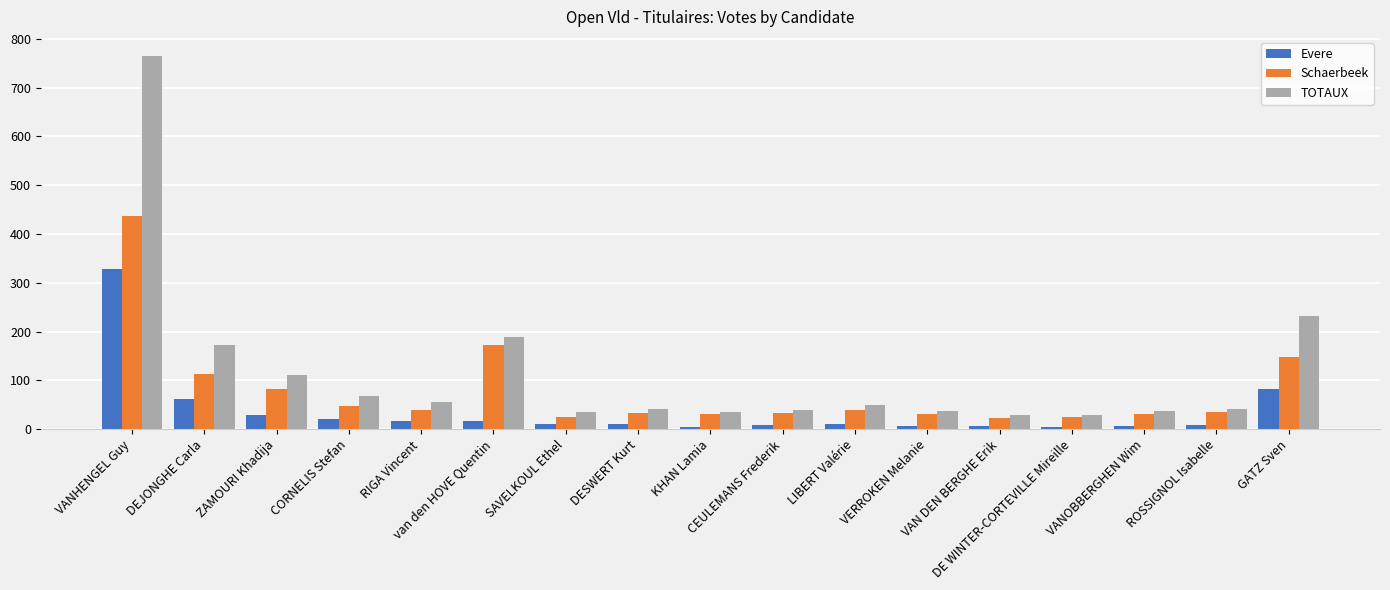

List the series in order of their overall mean, highest first.

TOTAUX, Schaerbeek, Evere